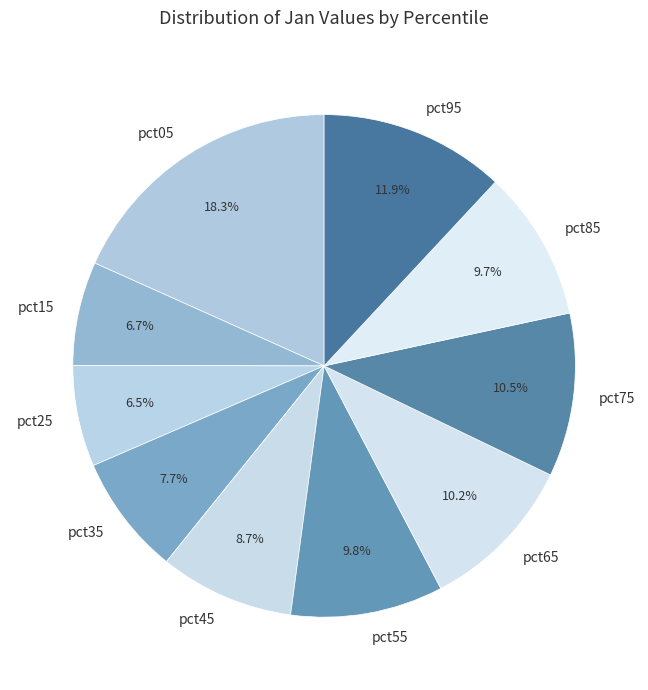

Is the sum of pct75 and pct65 greater than half?

No